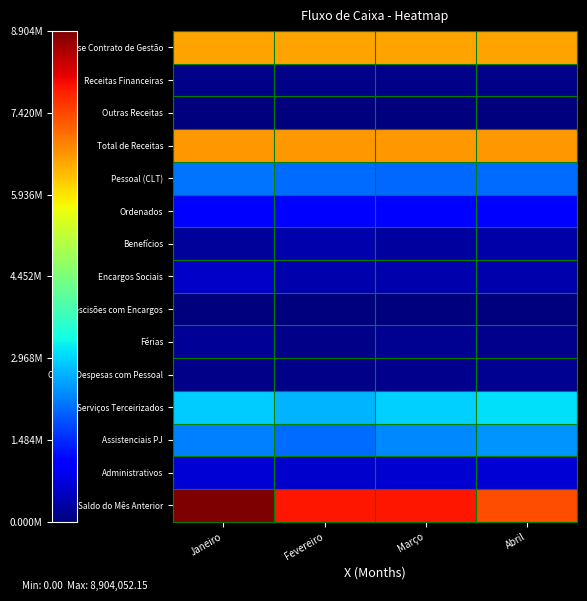

Between Janeiro and Março, which series saw the biggest shift?

Saldo do Mês Anterior